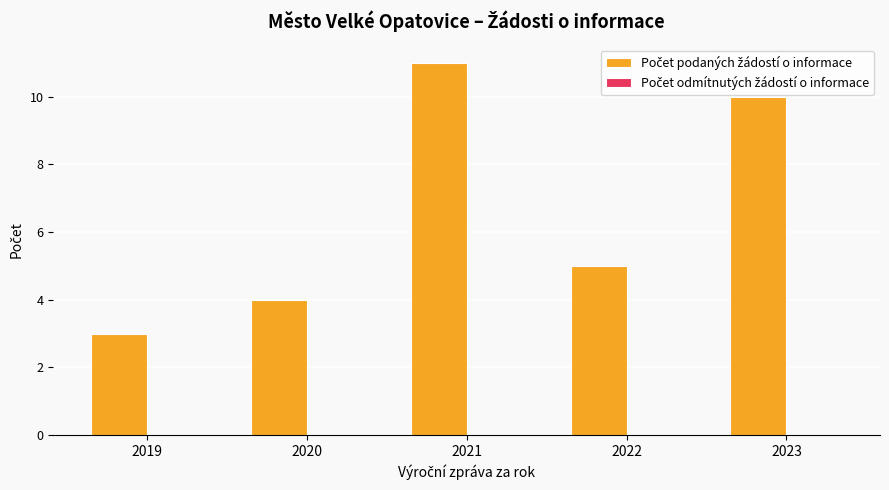

Which has a higher value, 2022 or 2020?

2022